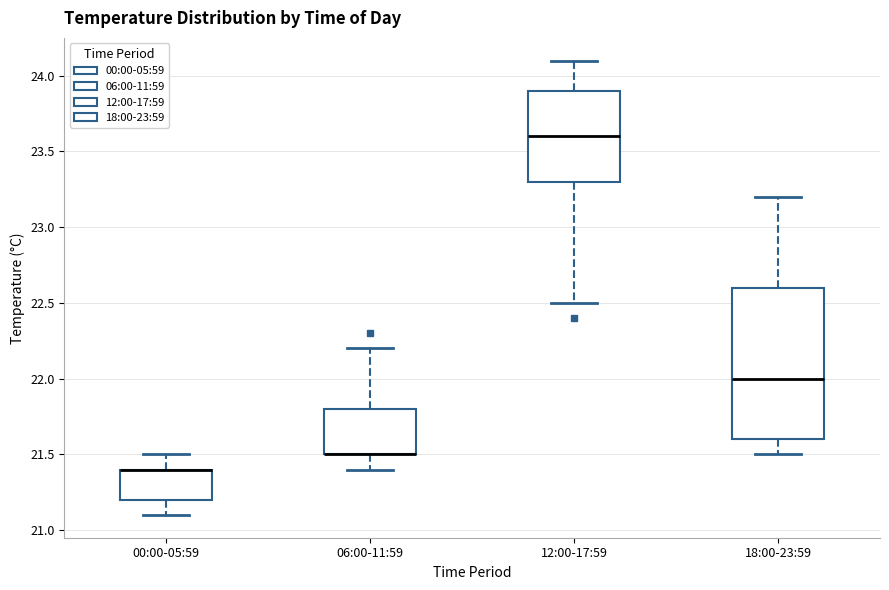

Reading left to right, read every box against the y-axis: the position of its median line, the range the box covers, and the ends of its whiskers. The values are not printed on the chart, so give them approximately, as read against the axis.

00:00-05:59: median 21.4 (drawn on the box's upper edge), box 21.2 to 21.4, whiskers 21.1 to 21.5
06:00-11:59: median 21.5 (drawn on the box's lower edge), box 21.5 to 21.8, whiskers 21.4 to 22.2
12:00-17:59: median 23.6, box 23.3 to 23.9, whiskers 22.5 to 24.1
18:00-23:59: median 22.0, box 21.6 to 22.6, whiskers 21.5 to 23.2